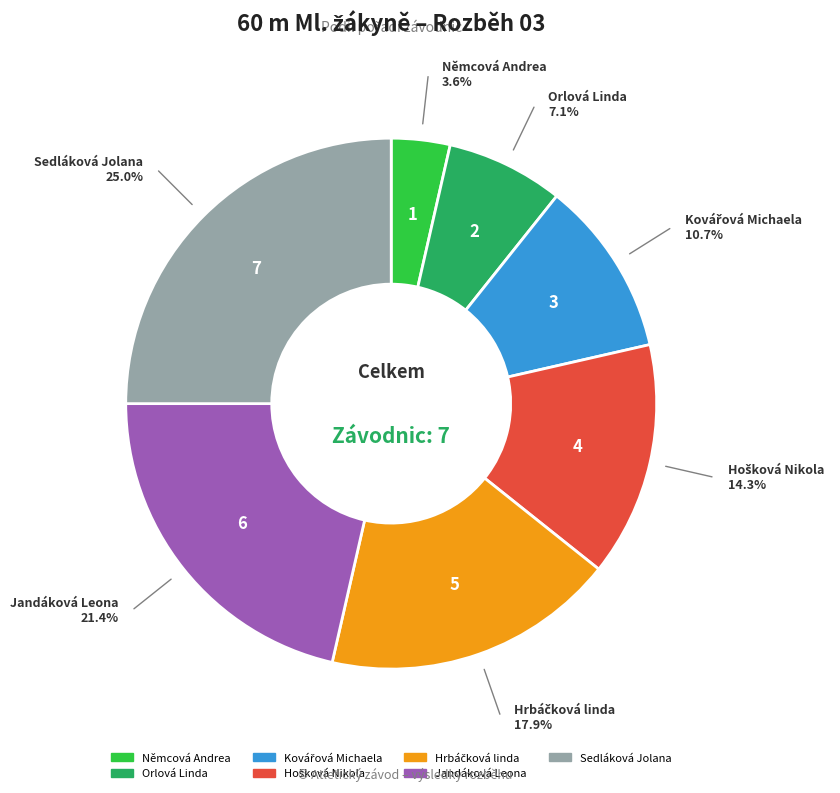

Count the number of slices in the pie.

7